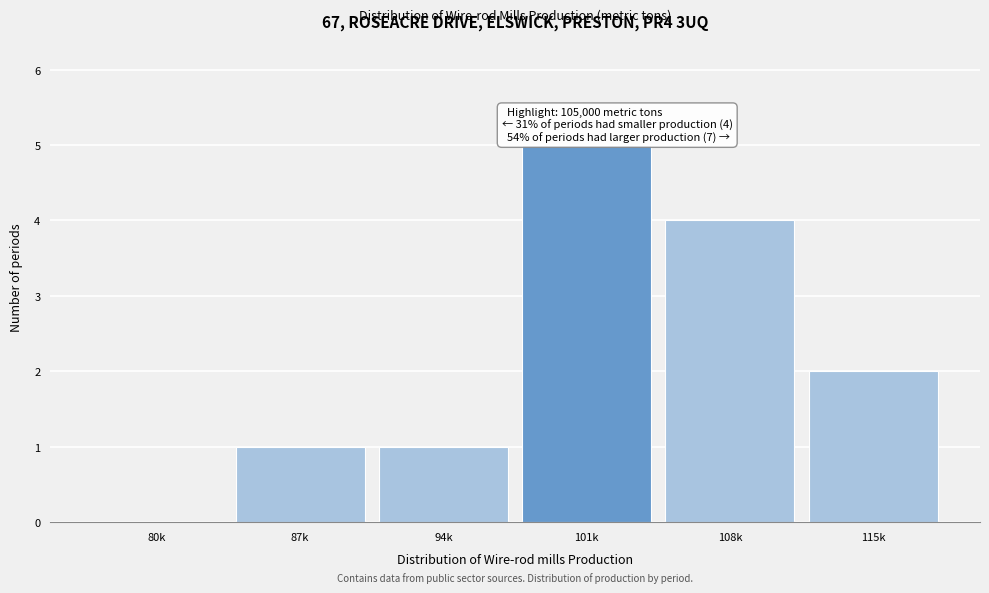

Reading left to right, what are all the values shown in this chart?

80k=0	87k=1	94k=1	101k=5	108k=4	115k=2